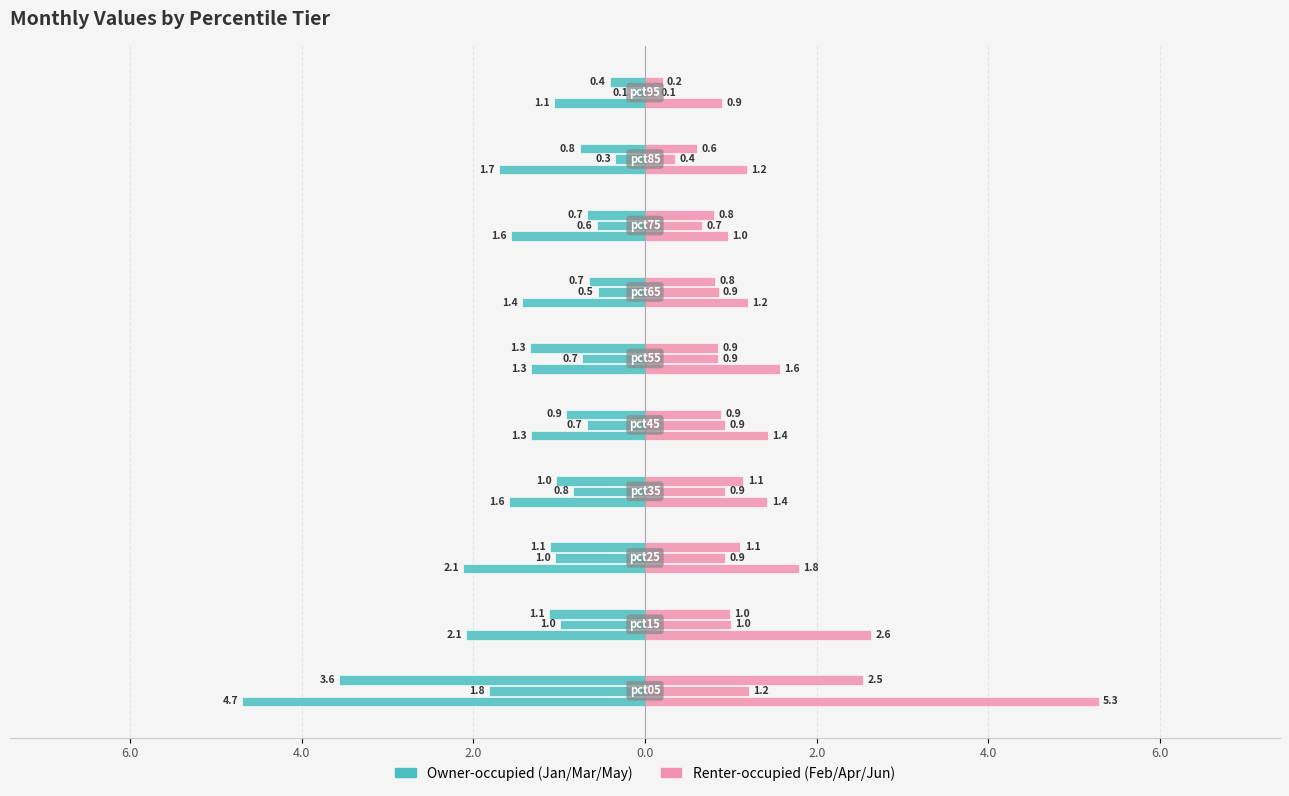

Which series has the largest range (max minus min)?

Renter-occupied